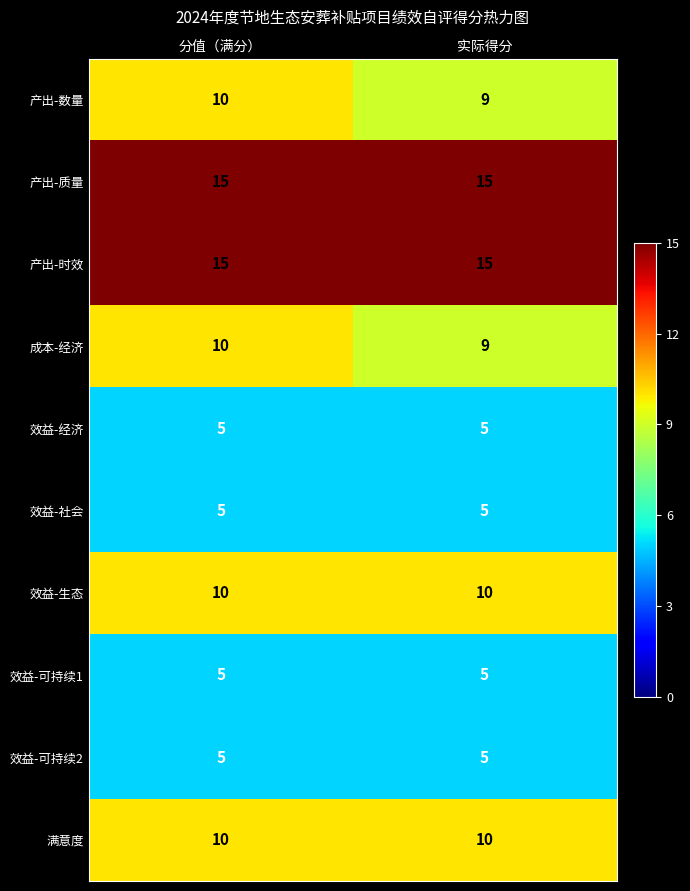

What is the greatest value displayed?

15